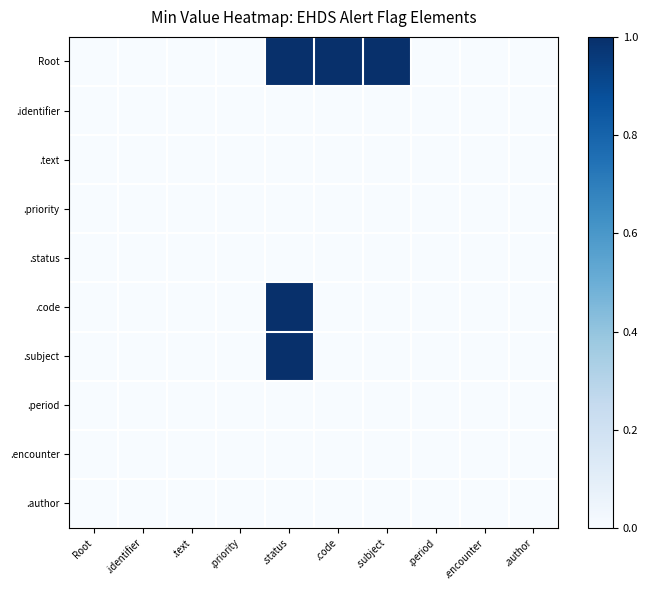

At how many categories does at least one series exceed 0?

3